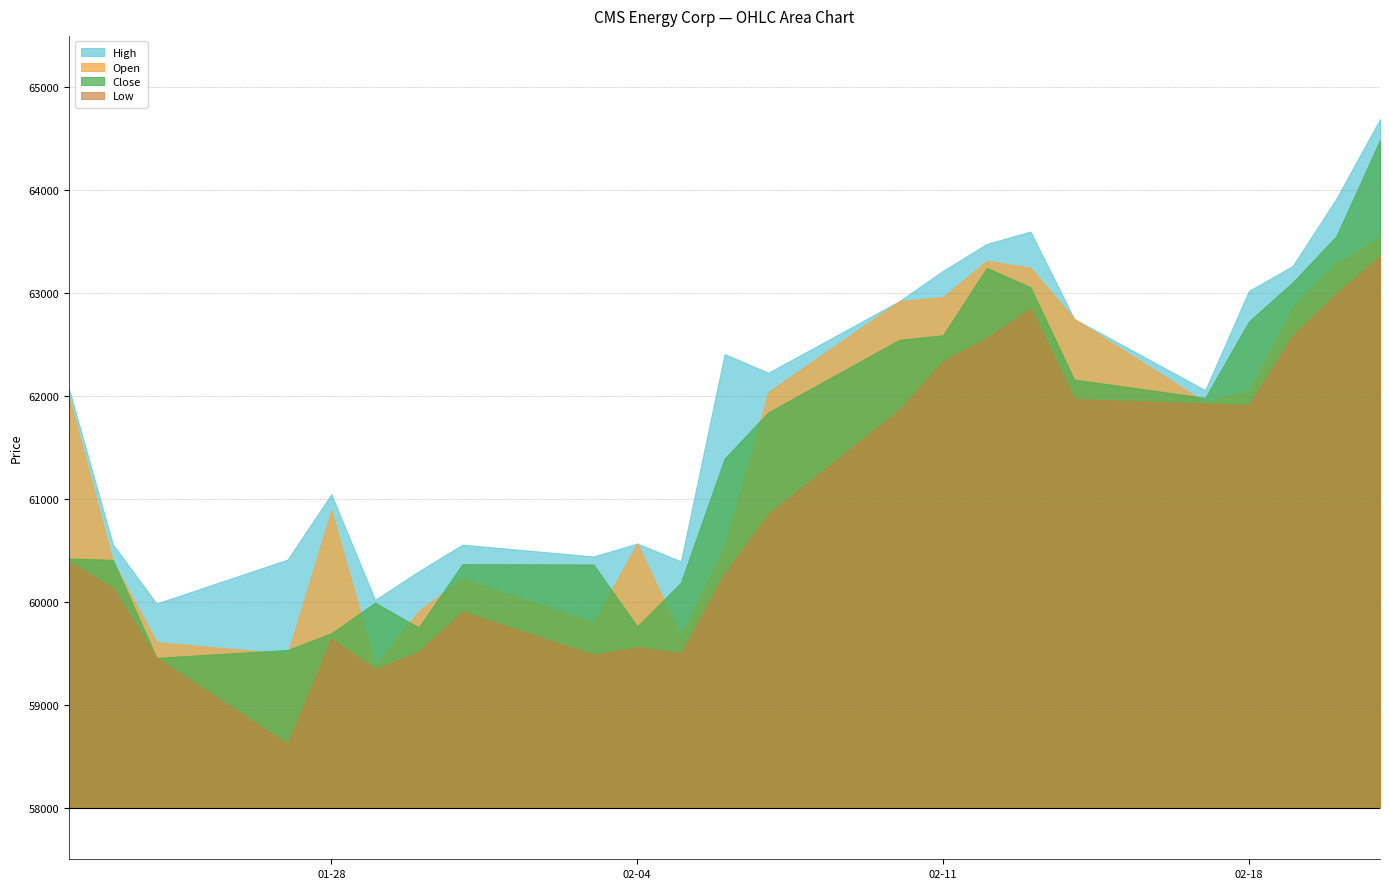

Which series has the largest total across all categories?

High